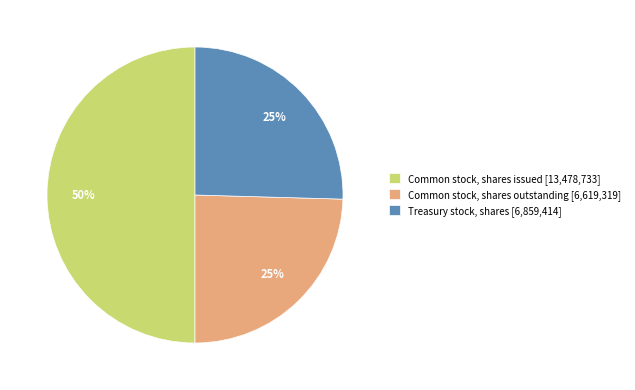

Is the sum of Treasury stock, shares [6,859,414] and Common stock, shares issued [13,478,733] greater than half?

Yes